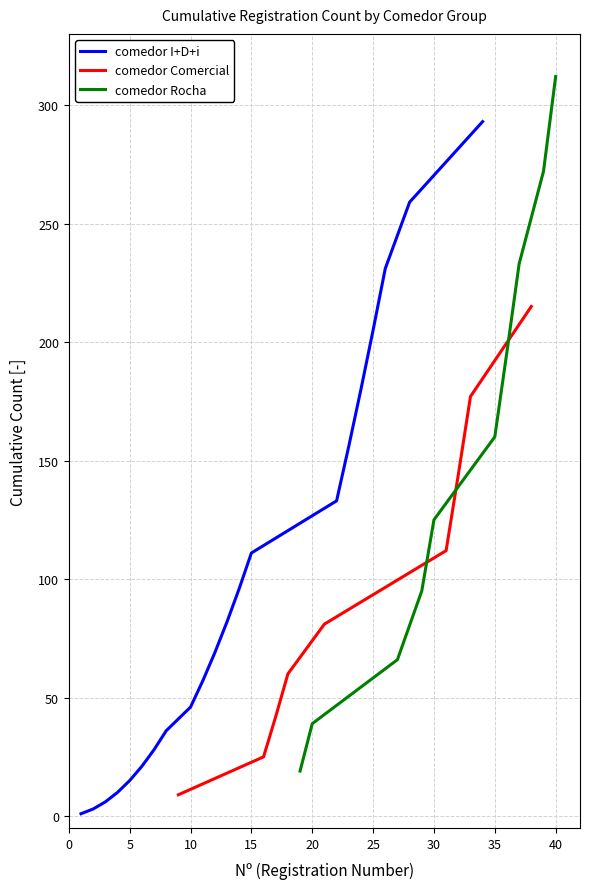

The chart shows a value of 54 at 11. True or false?

False